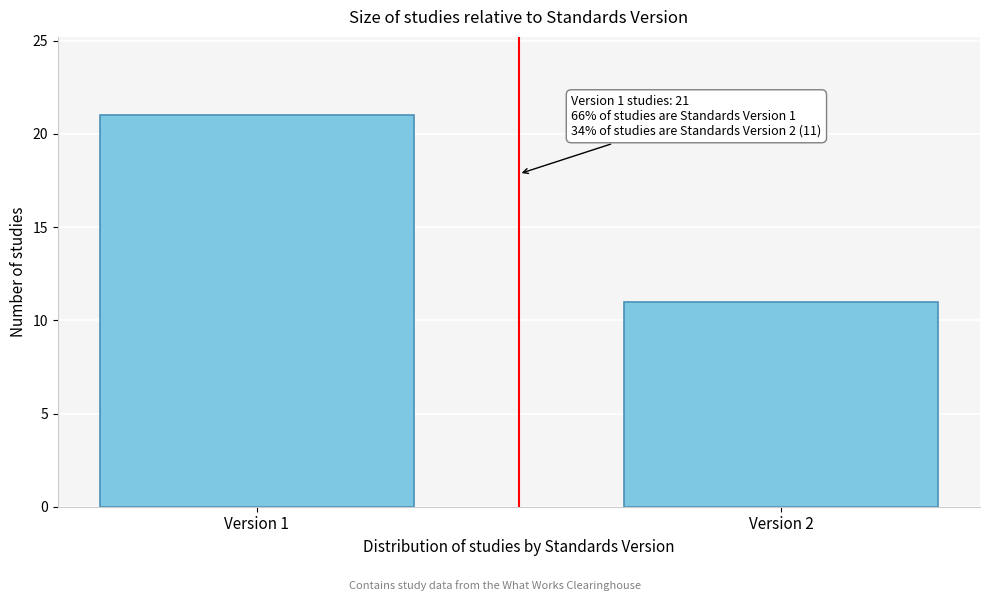

Reading left to right, what are all the values shown in this chart?

21	11